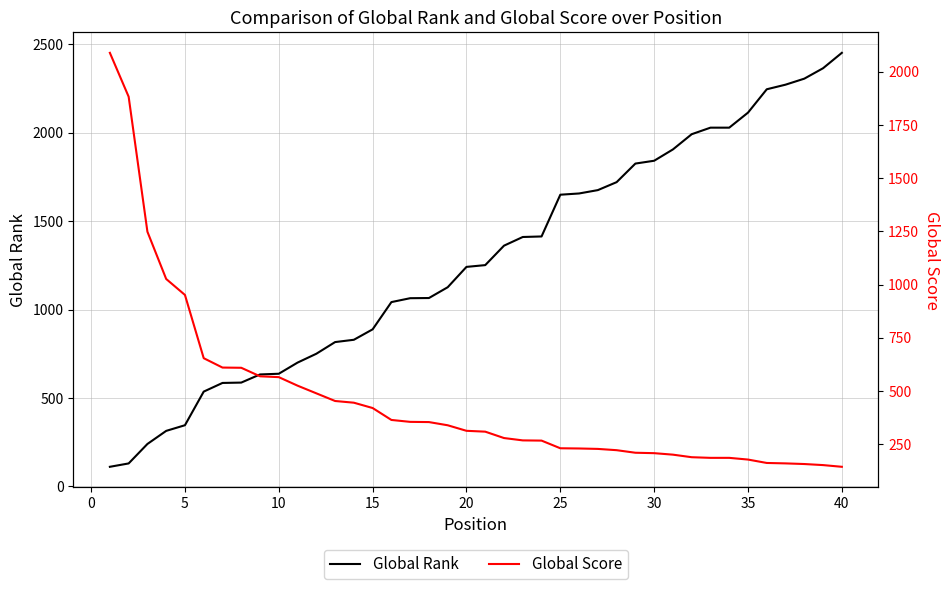

What is the highest value of the Global Rank series?

2451